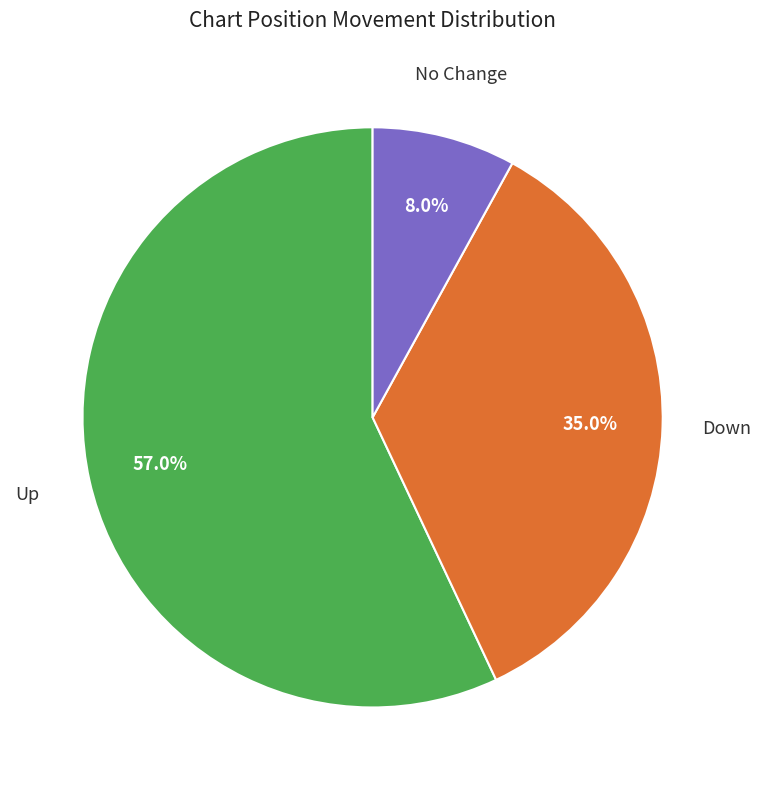

How many slices are in this pie chart?

3